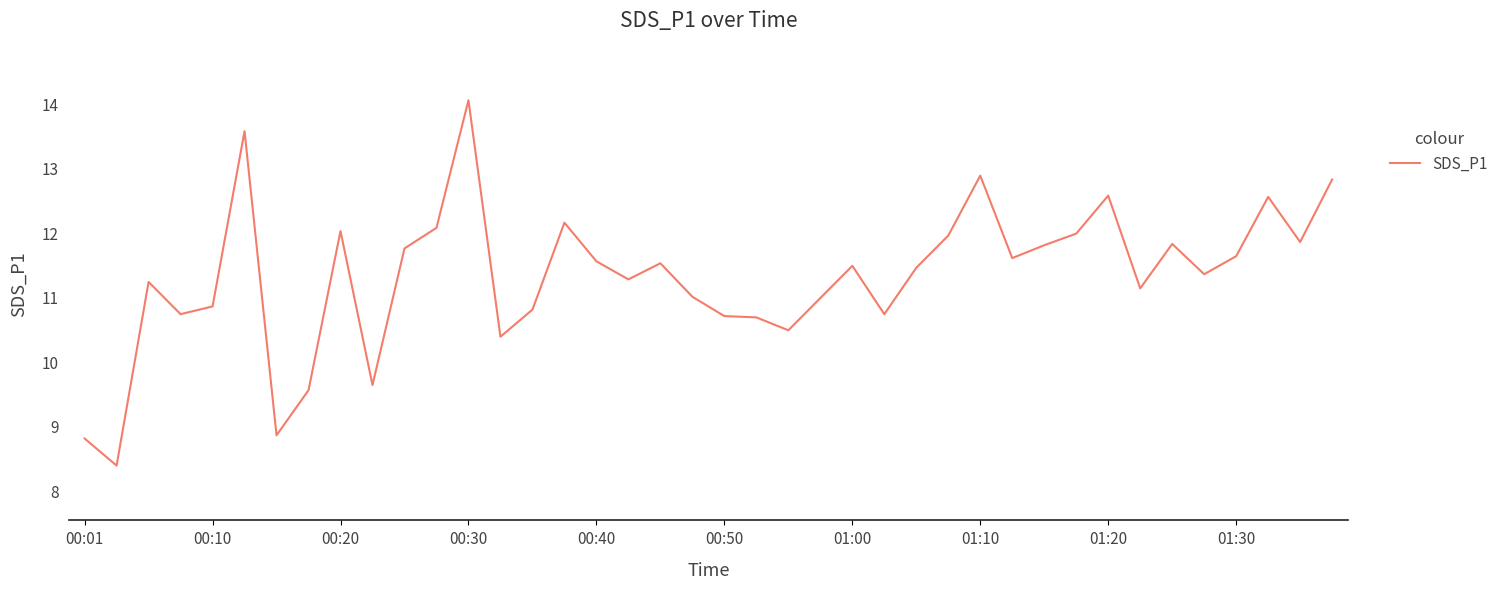

What is the minimum value shown in the chart?

8.4